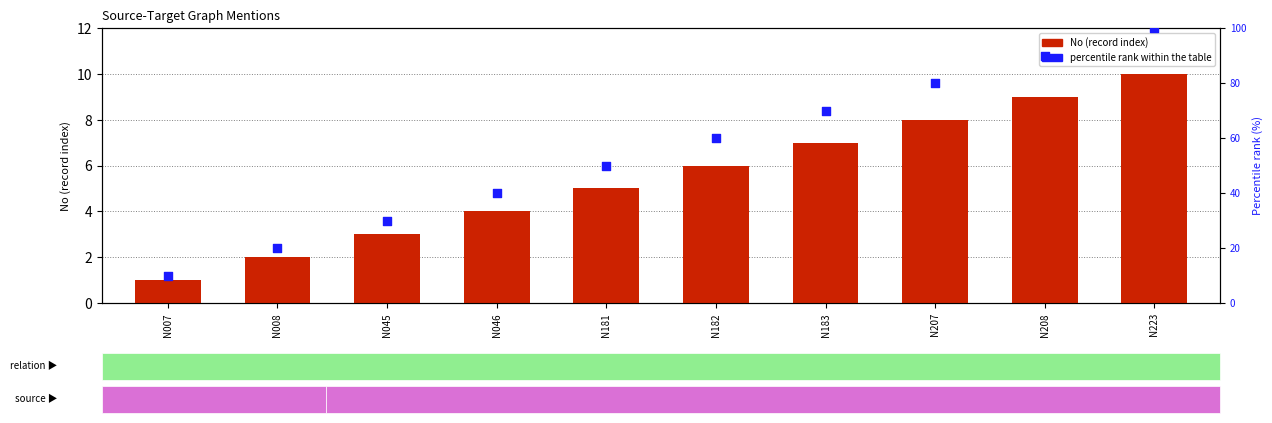

At which category is the sum across all series the highest?

N223